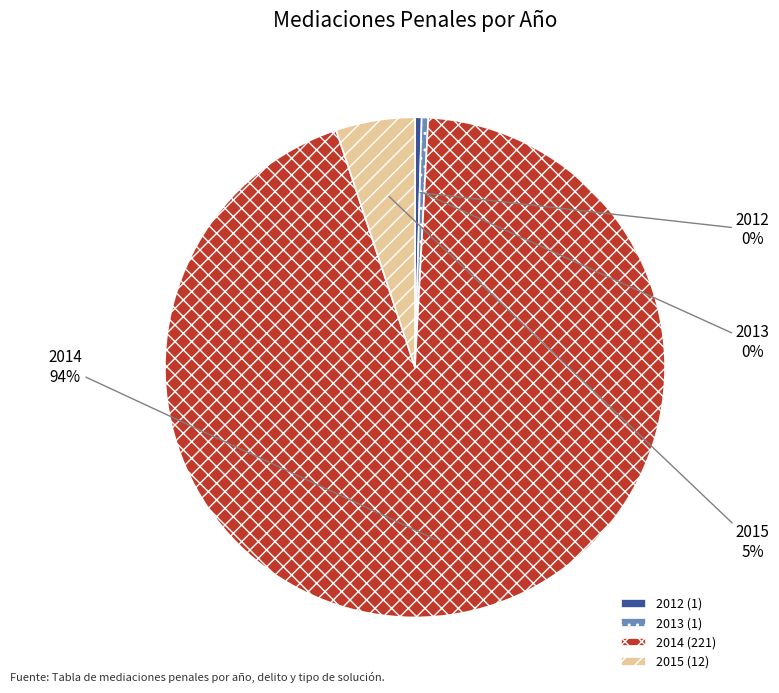

Is it true that 2015 is 5% of the pie?

True